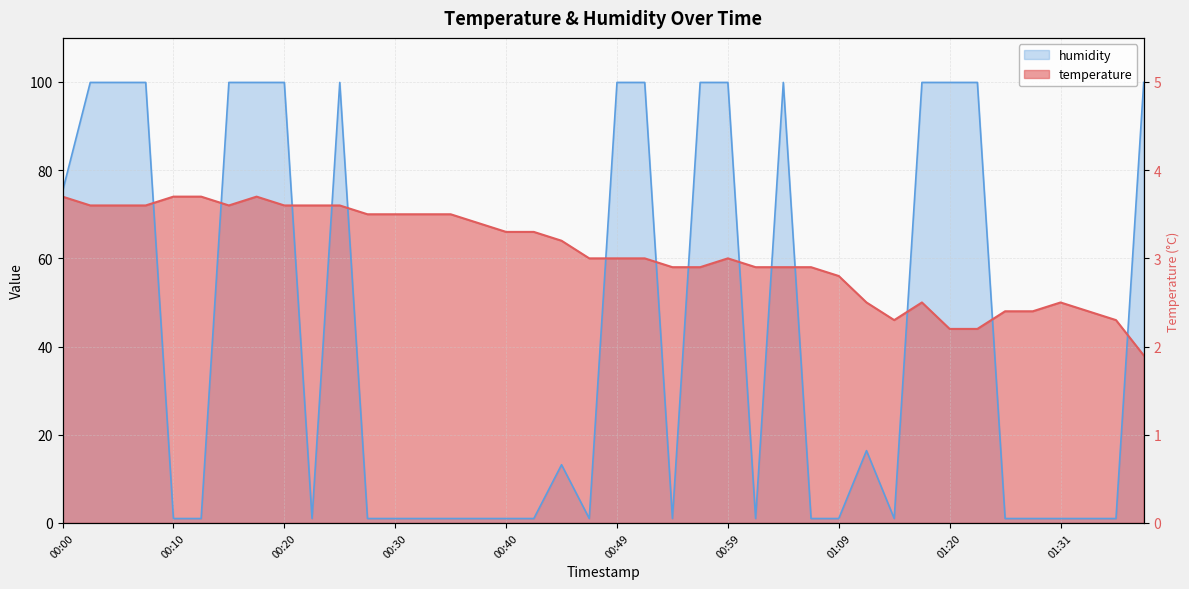

Does the chart display data point markers on the line(s)?

No